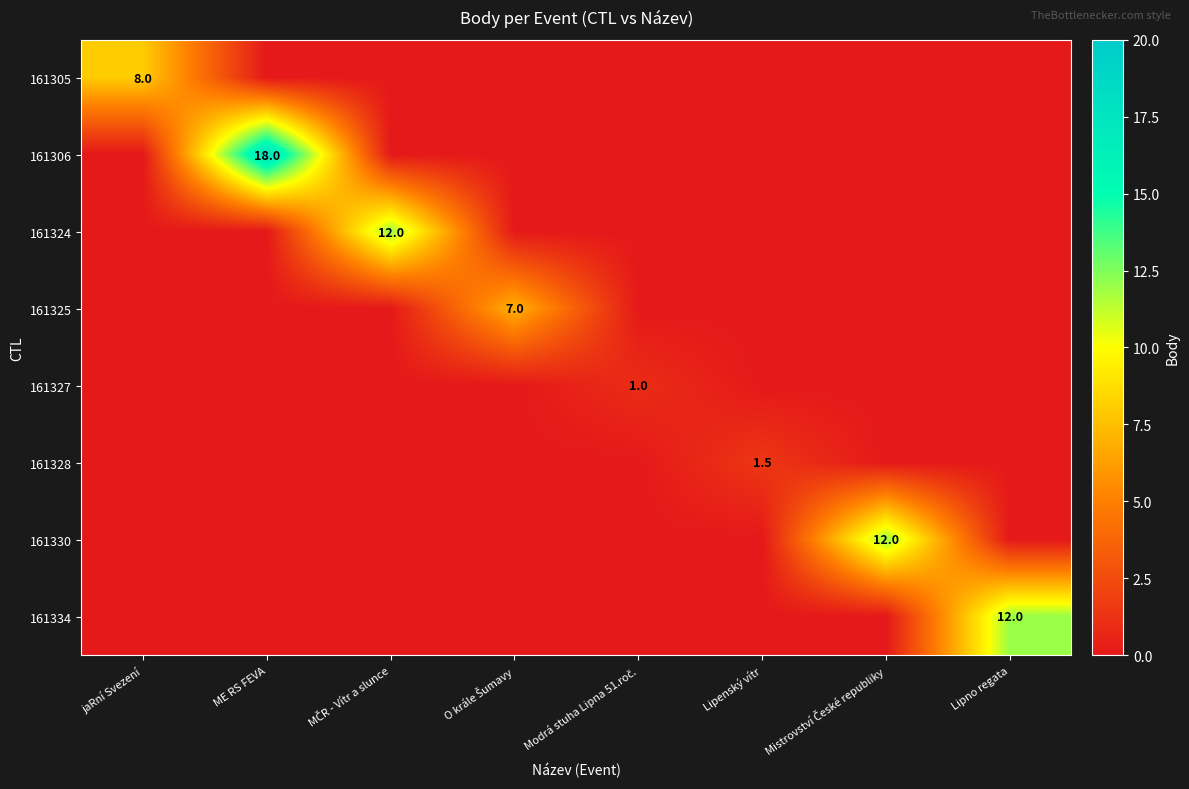

The value of 161306 at ME RS FEVA is 18.0. True or false?

True